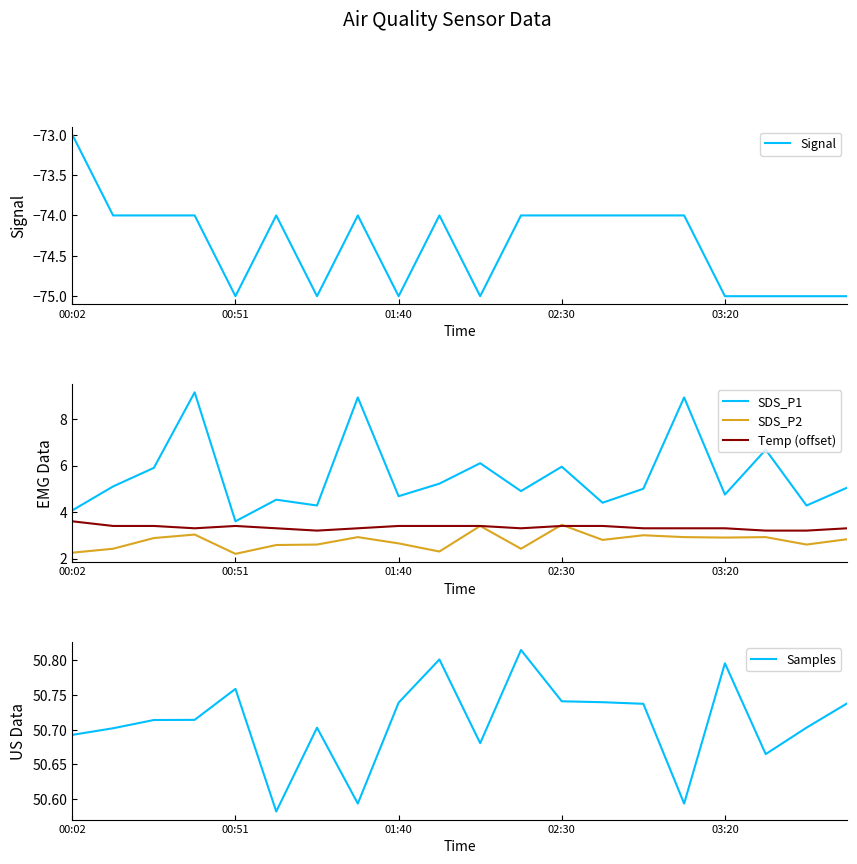

What is the difference between the SDS_P2 values at 7 and 9?

0.6